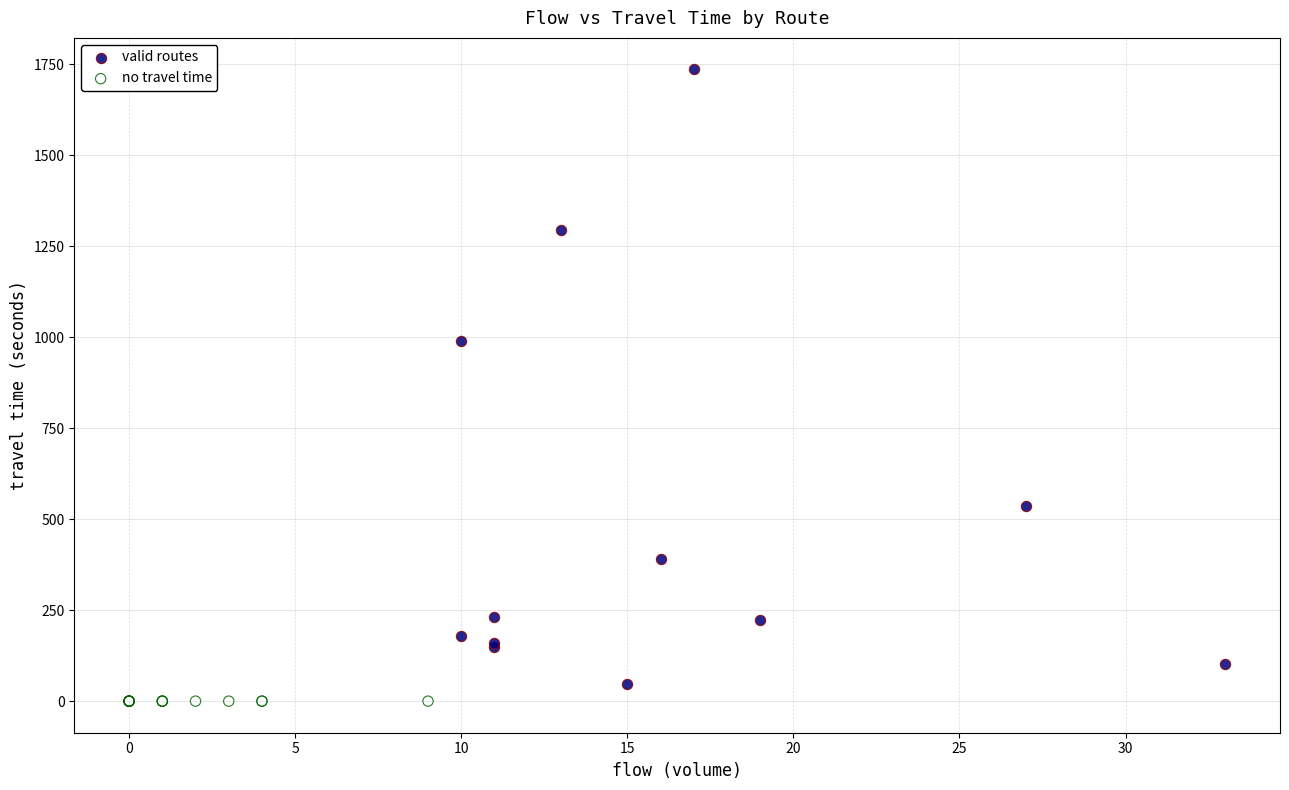

Which series contains the highest Y value?

valid routes